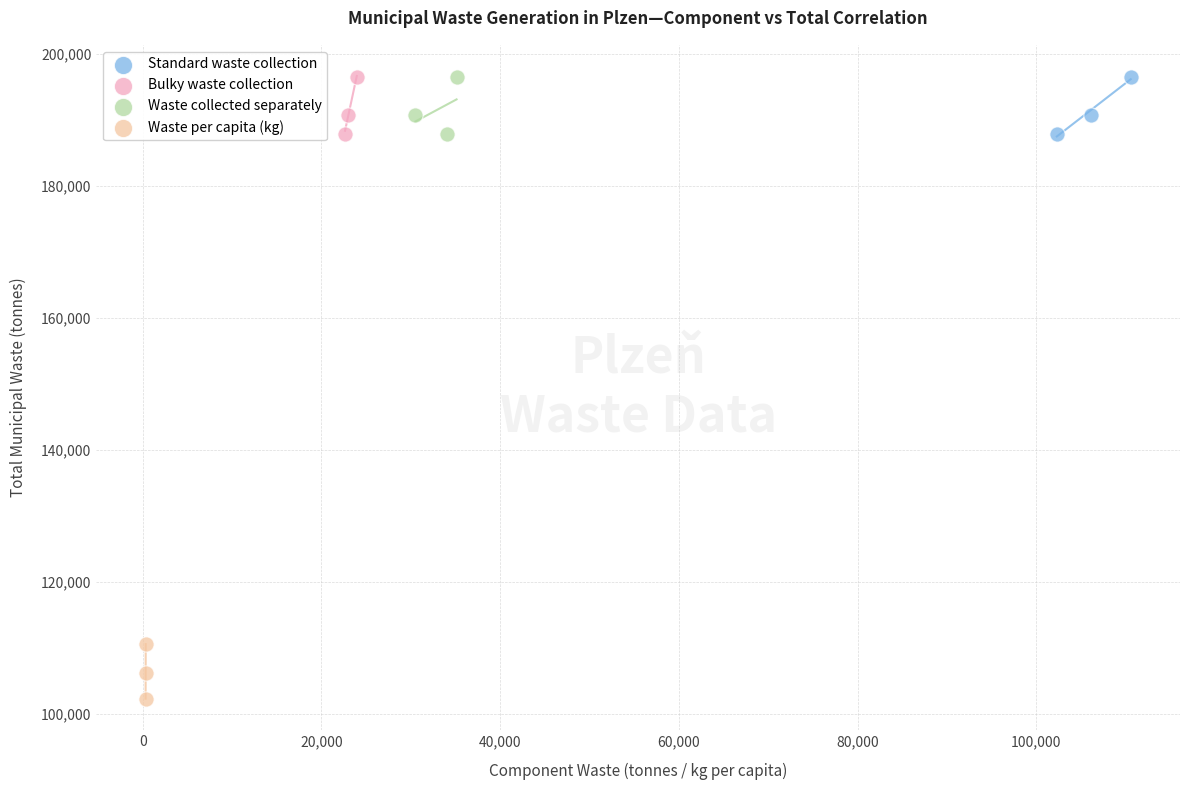

Which series reaches the minimum Y coordinate?

Waste per capita (kg)